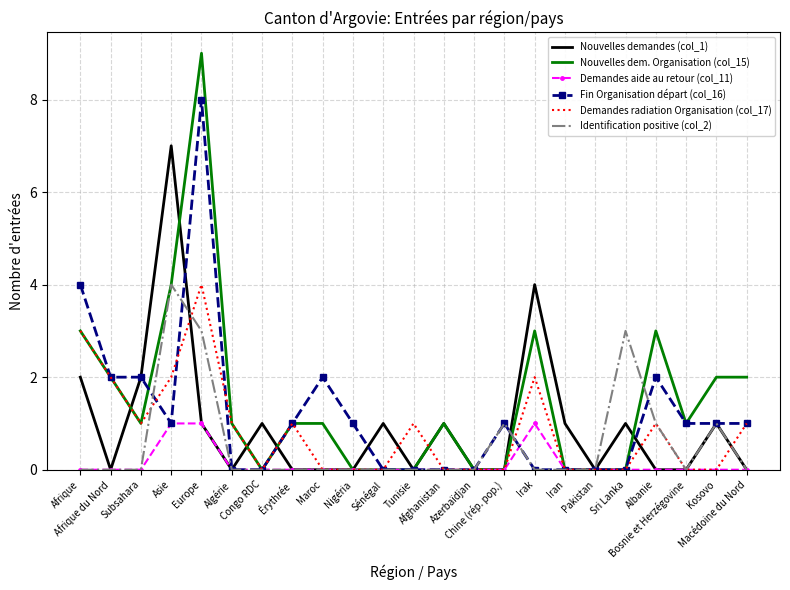

Reading left to right, list all the values displayed in this chart.

Nouvelles demandes (col_1): 2	0	2	7	1	0	1	0	0	0	1	0	1	0	0	4	1	0	1	0	0	1	0
Nouvelles dem. Organisation (col_15): 3	2	1	4	9	1	0	1	1	0	0	0	1	0	0	3	0	0	0	3	1	2	2
Demandes aide au retour (col_11): 0	0	0	1	1	0	0	0	0	0	0	0	0	0	0	1	0	0	0	0	0	0	0
Fin Organisation départ (col_16): 4	2	2	1	8	0	0	1	2	1	0	0	0	0	1	0	0	0	0	2	1	1	1
Demandes radiation Organisation (col_17): 3	2	1	2	4	1	0	1	0	0	0	1	0	0	0	2	0	0	0	1	0	0	1
Identification positive (col_2): 0	0	0	4	3	0	0	0	0	0	0	0	0	0	1	0	0	0	3	1	0	1	0